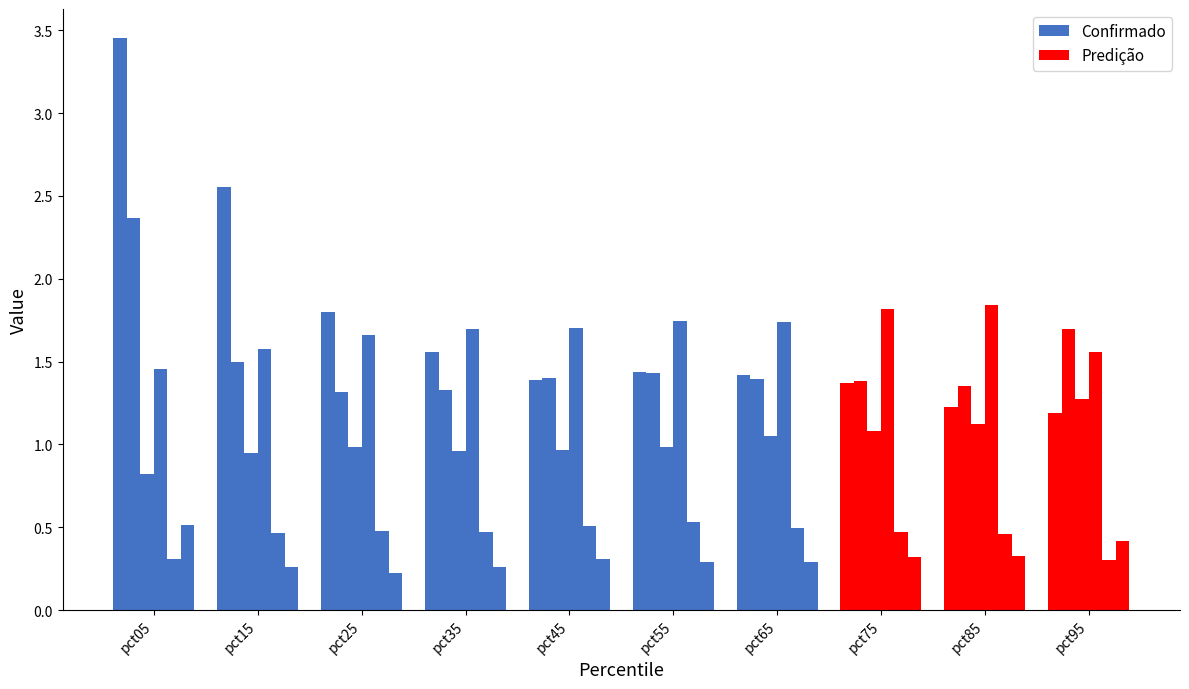

List the series in order of their peak value, highest first.

Confirmado, Predição